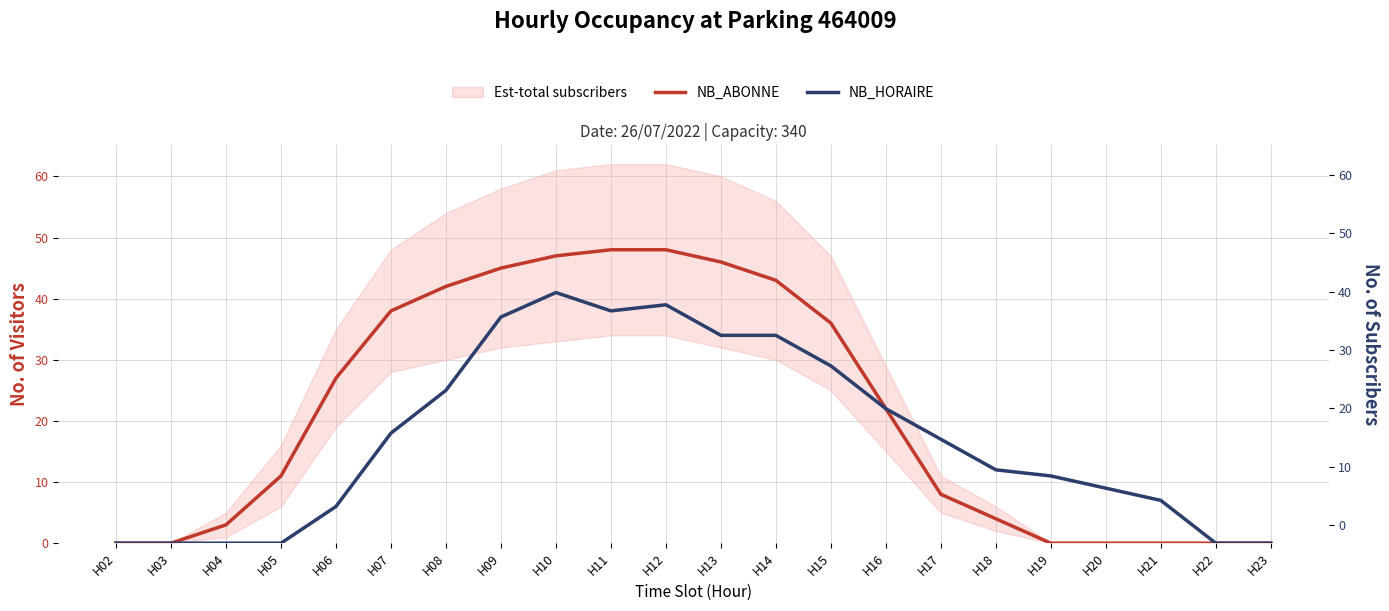

At which category is the sum across all series the highest?

H10